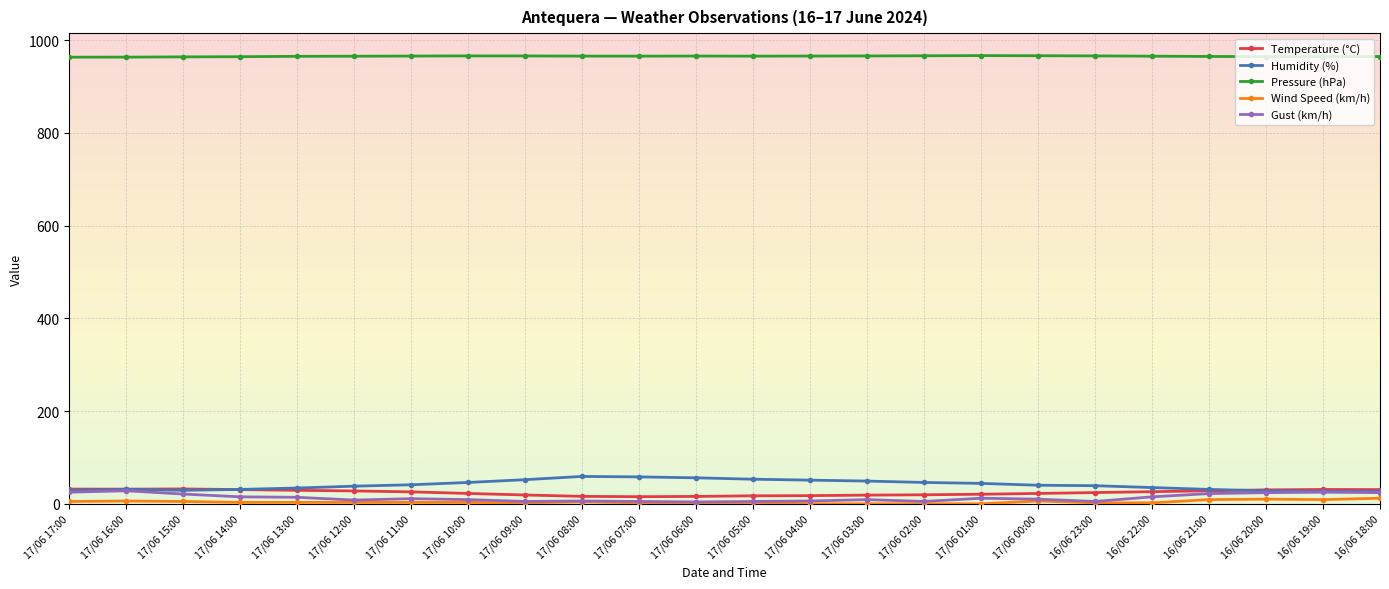

What are all the series names shown in the legend?

Temperature (°C), Humidity (%), Pressure (hPa), Wind Speed (km/h), Gust (km/h)